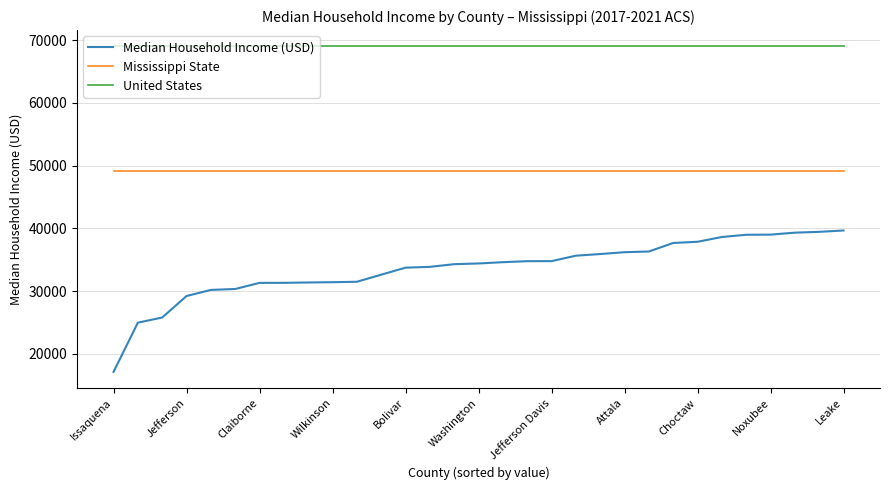

What is the lowest value of the Mississippi State series?

49111